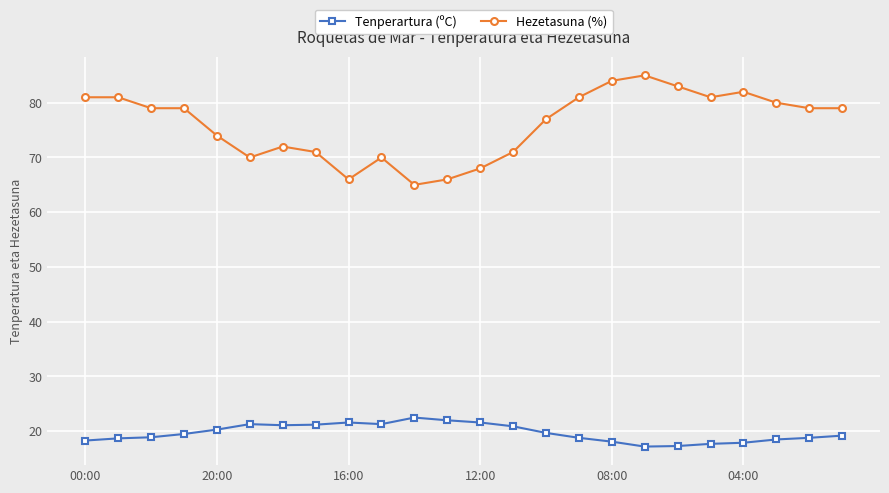

What is the maximum value shown in the chart?

85.0